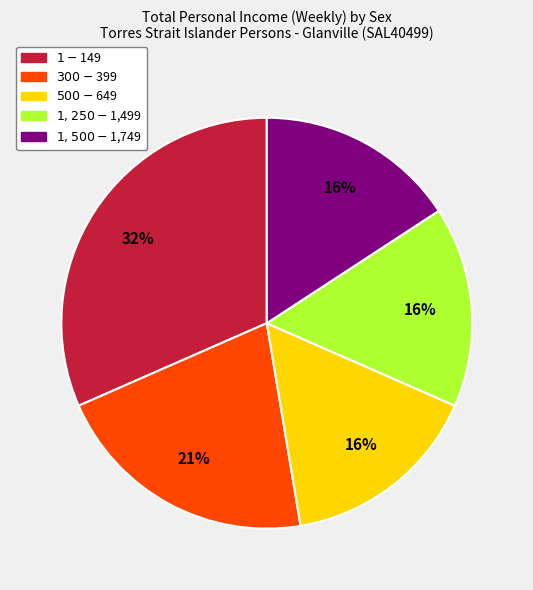

What percentage is the $1,250-$1,499 slice, to the nearest percent?

16%